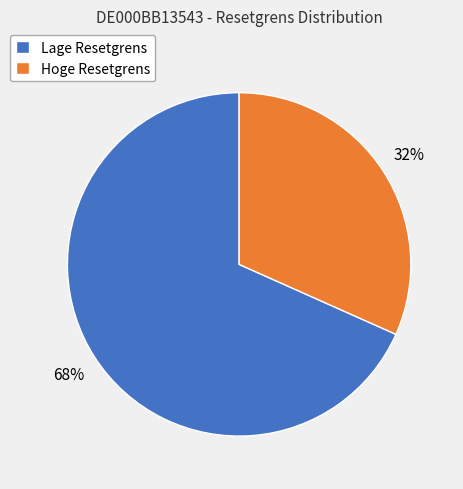

Does any single category account for the majority?

Yes